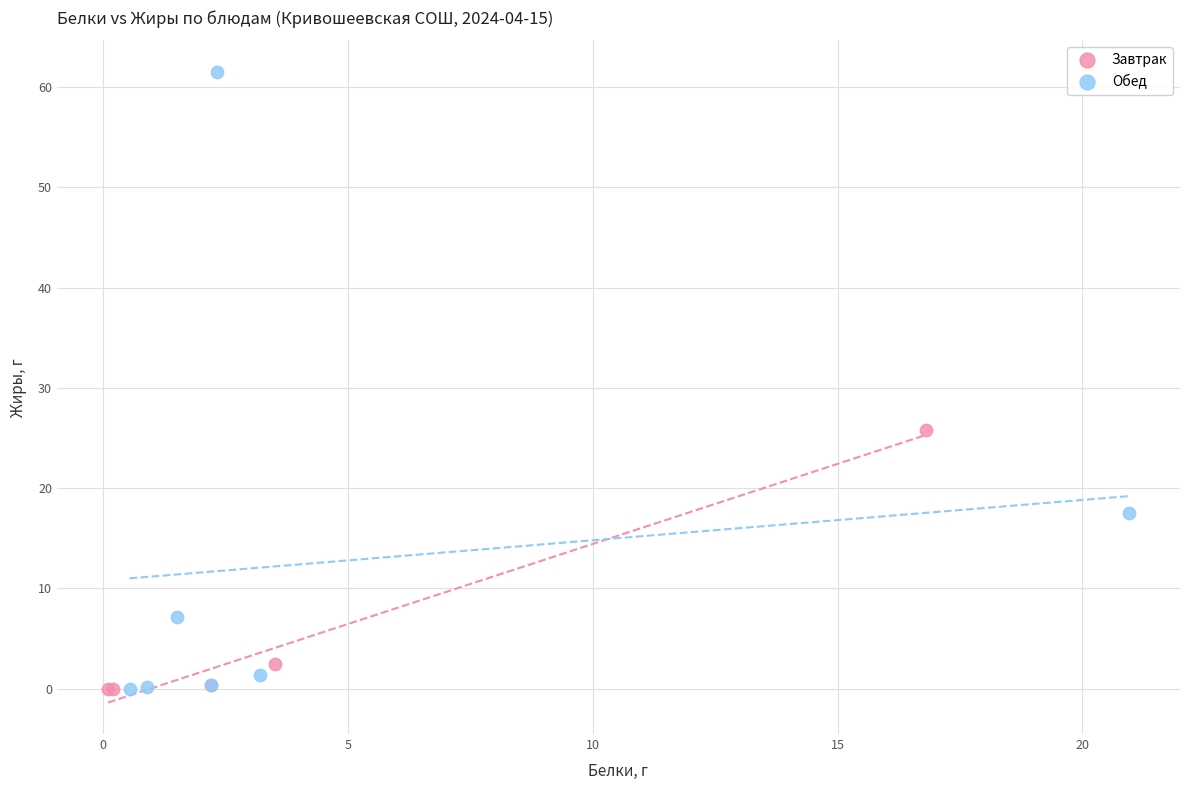

Which series contains the highest Y value?

Обед